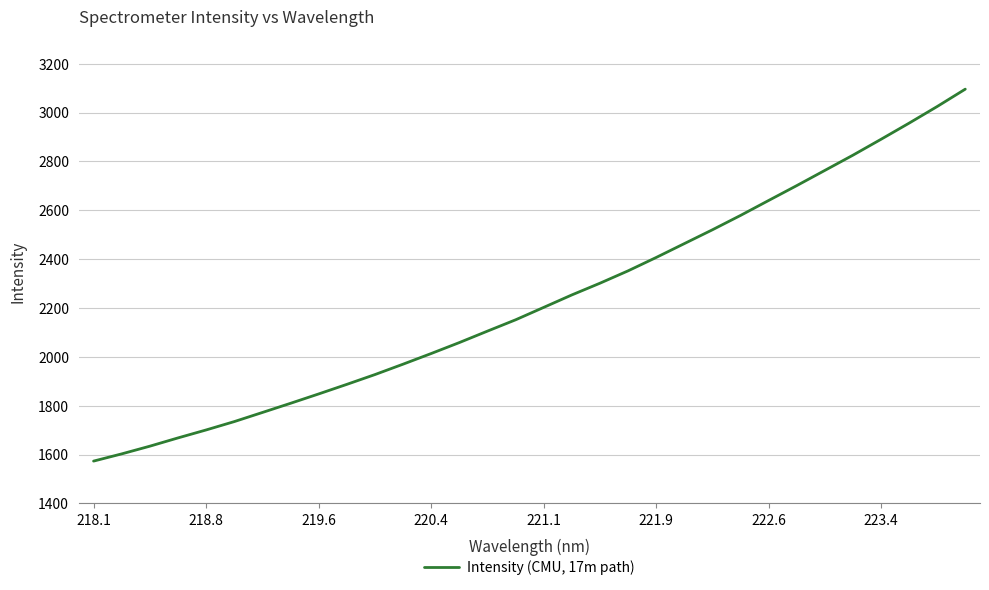

What is the greatest value displayed?

3095.9